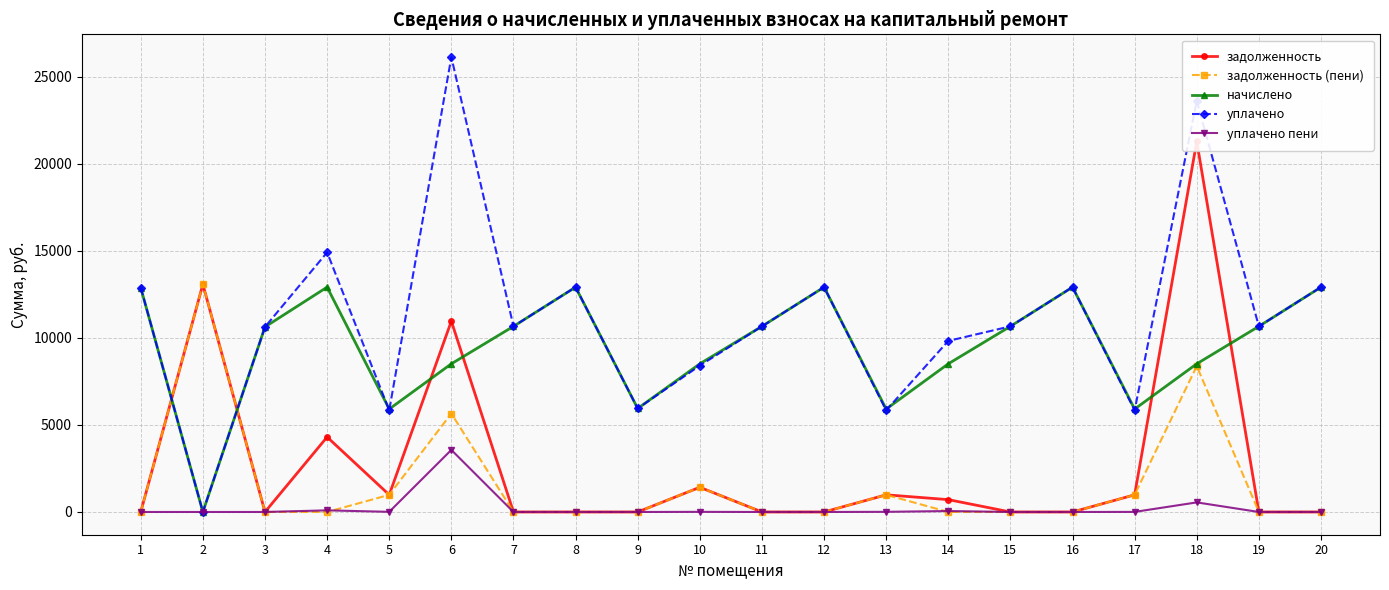

How many values in задолженность (пени) are above zero?

7